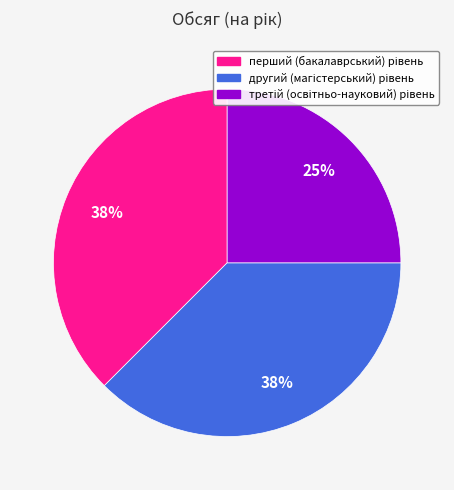

To the nearest percent, what is the average slice percentage?

33%